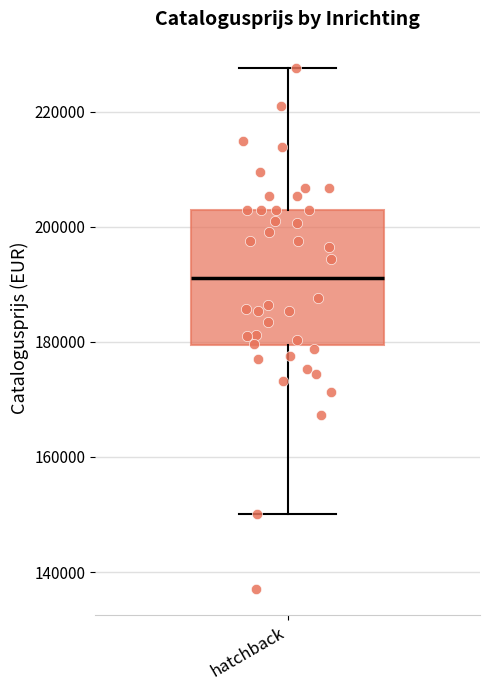

Read this box plot against the y-axis: the position of the median line, the range covered by the box, and the ends of both whiskers. The values are not printed on the chart, so give them approximately, as read against the axis.

median 192000, box 180000 to 202000, whiskers 150000 to 228000